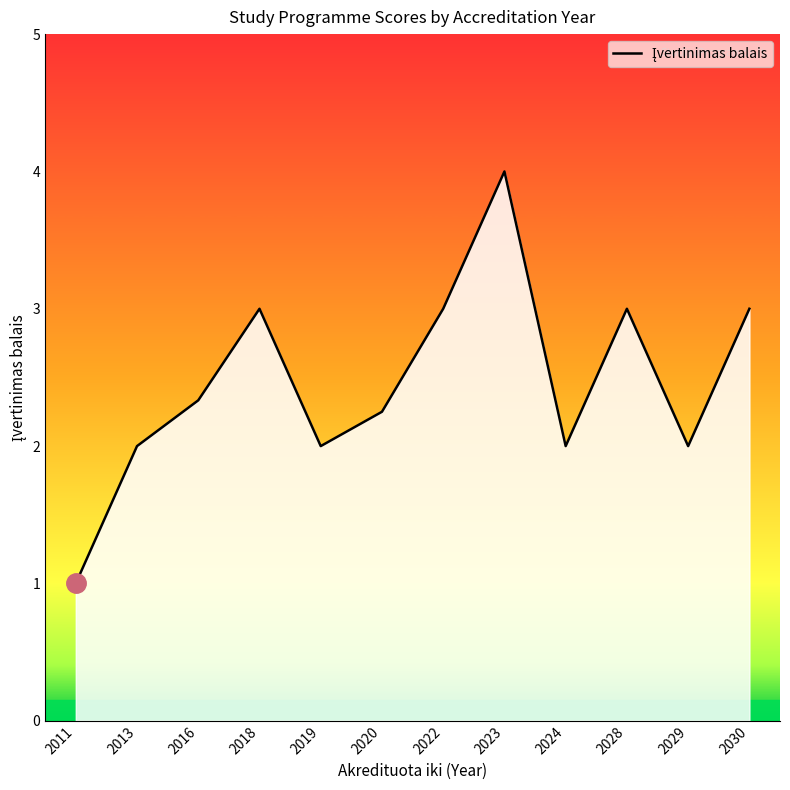

True or false: the data has more than 2 interior local peaks.

True